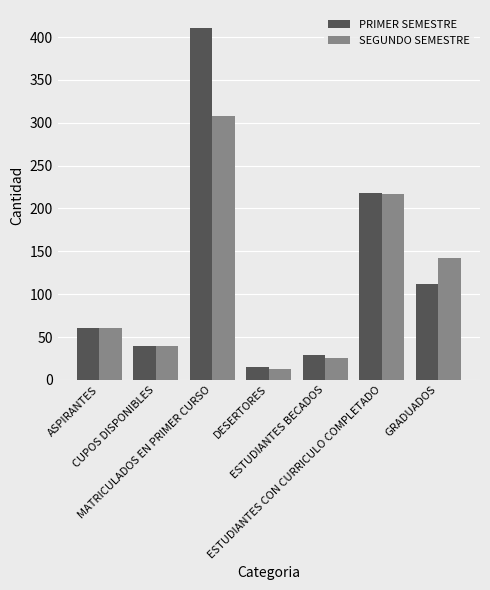

Rank the categories by SEGUNDO SEMESTRE value from highest to lowest.

MATRICULADOS EN PRIMER CURSO, ESTUDIANTES CON CURRICULO COMPLETADO, GRADUADOS, ASPIRANTES, CUPOS DISPONIBLES, ESTUDIANTES BECADOS, DESERTORES